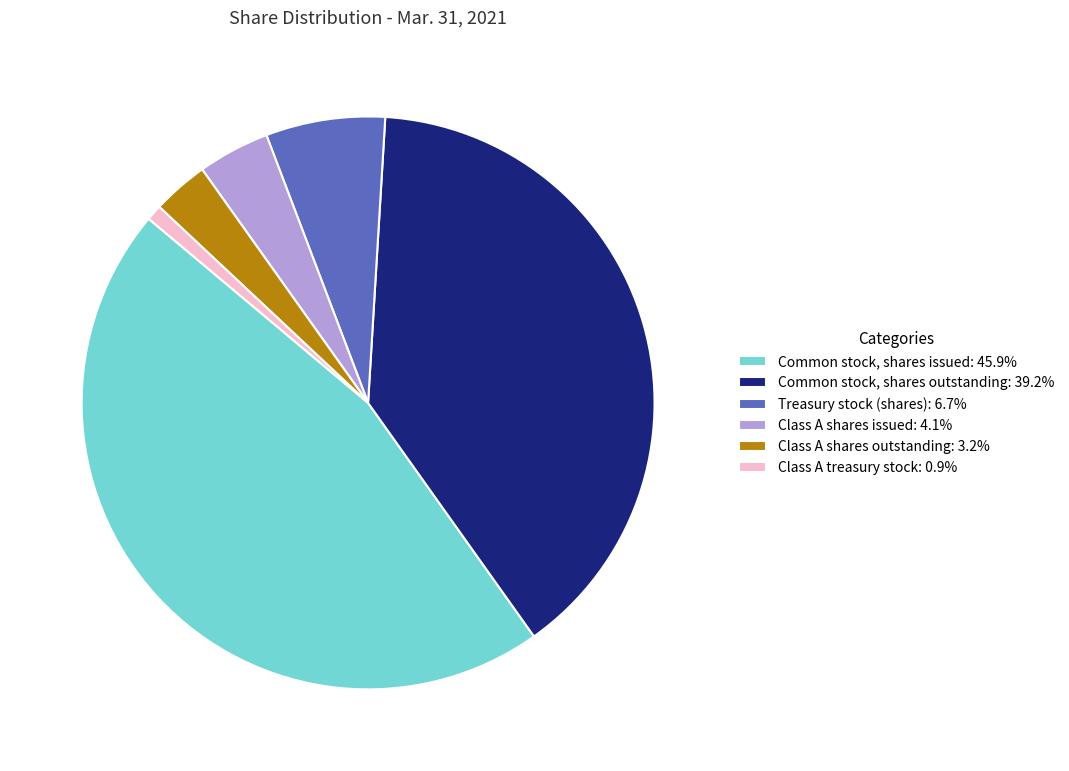

Is there a majority slice in this chart?

No